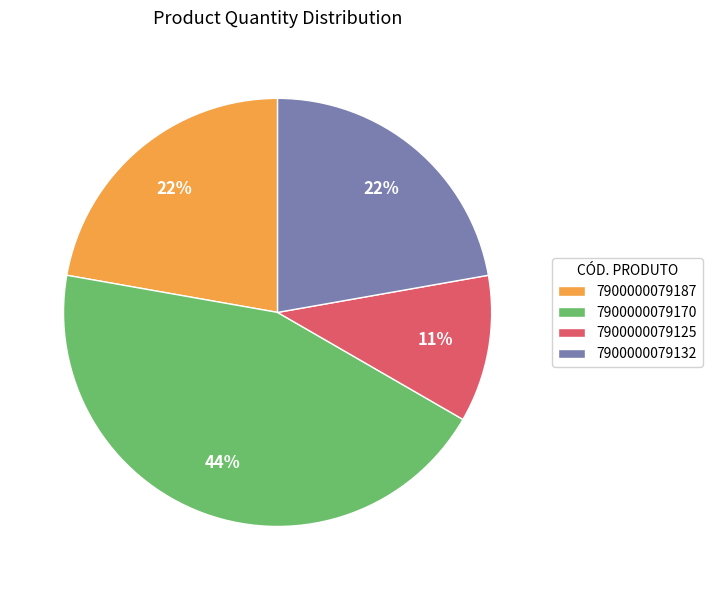

To the nearest percent, what is the average slice percentage?

25%